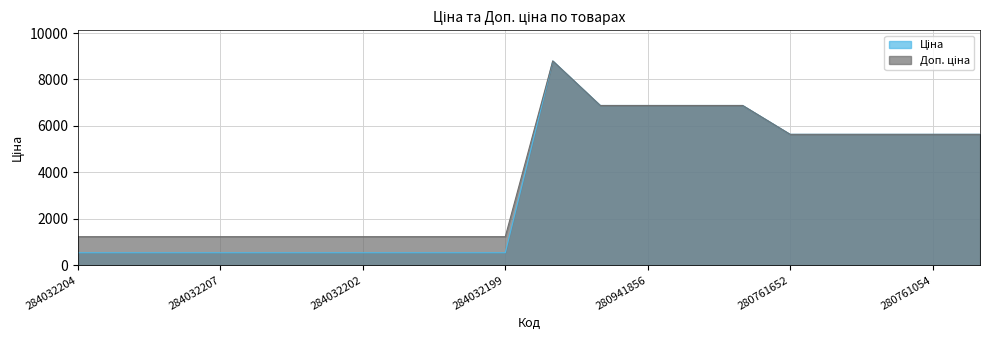

Which series has the largest total across all categories?

Доп. ціна